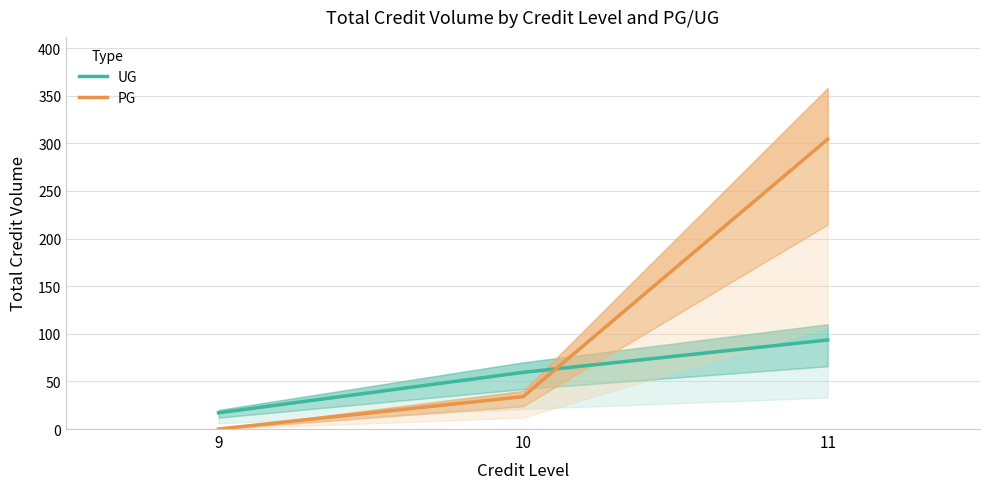

At which category does the chart reach its minimum across all series?

9